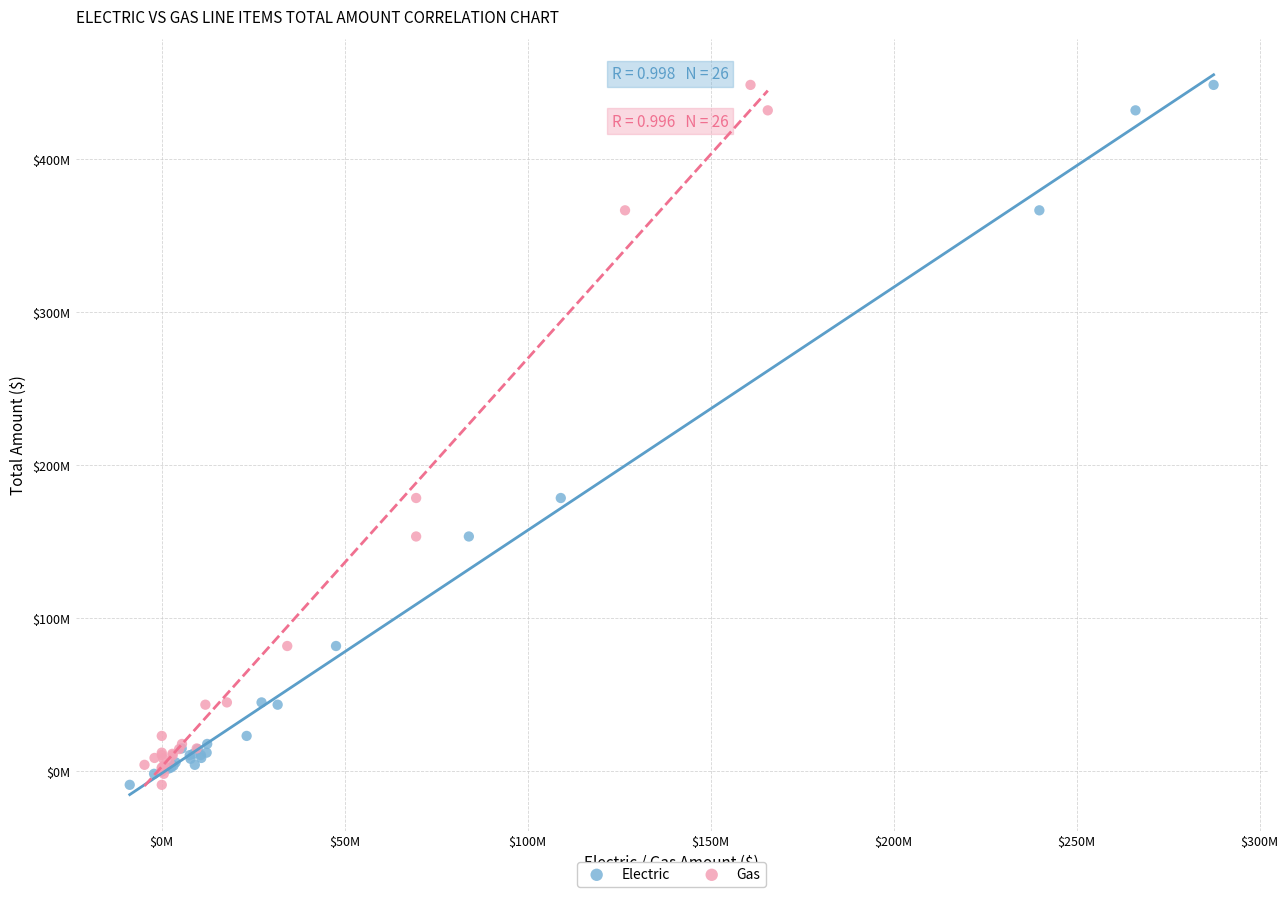

What are all the series names shown in the legend?

Electric, Gas